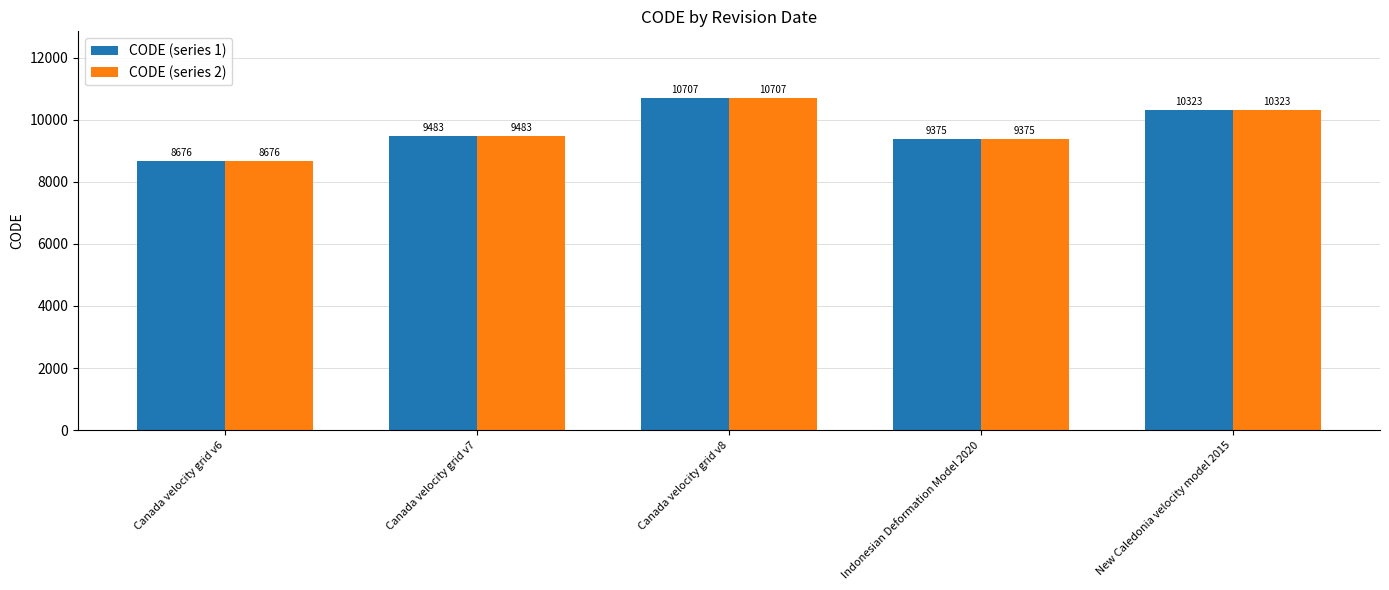

At how many categories does at least one series exceed 10543?

1